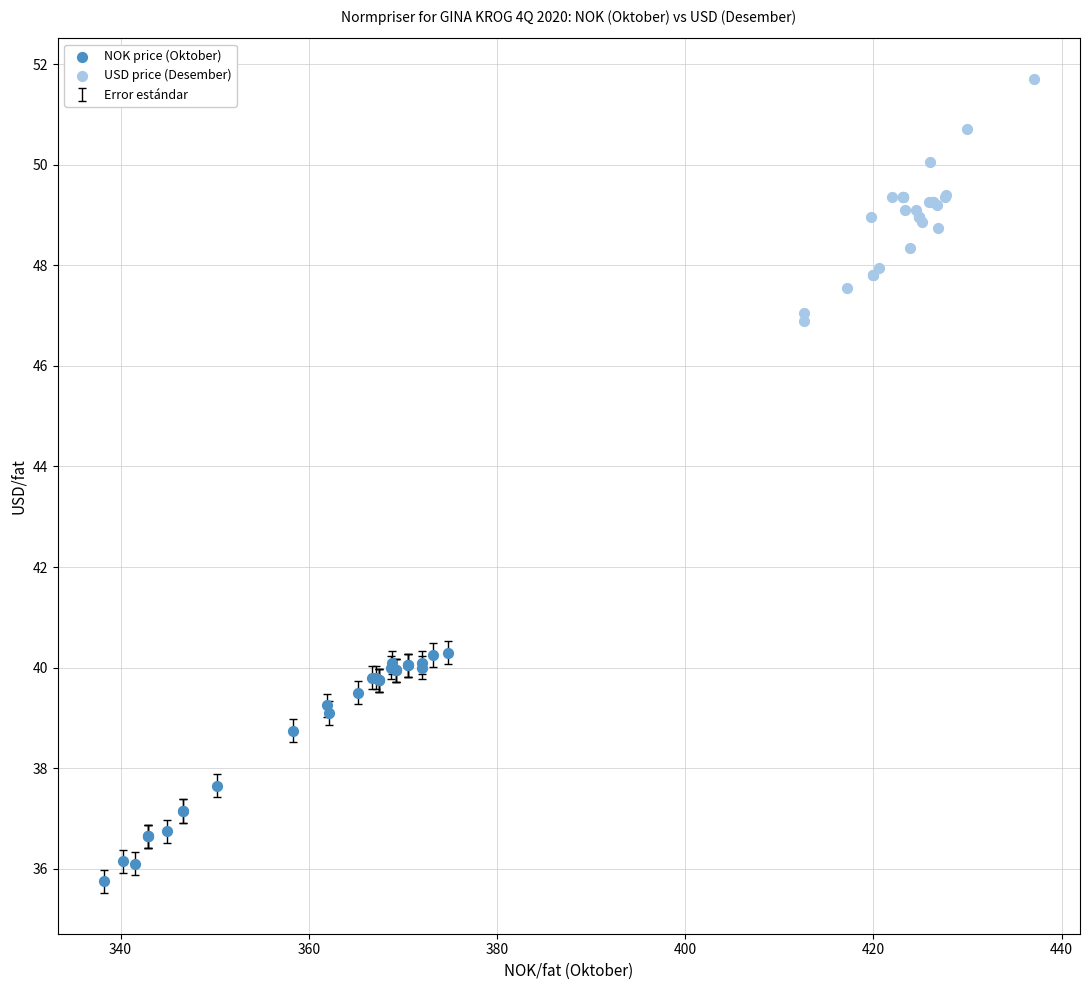

Which series contains the lowest Y value?

NOK price (Oktober)